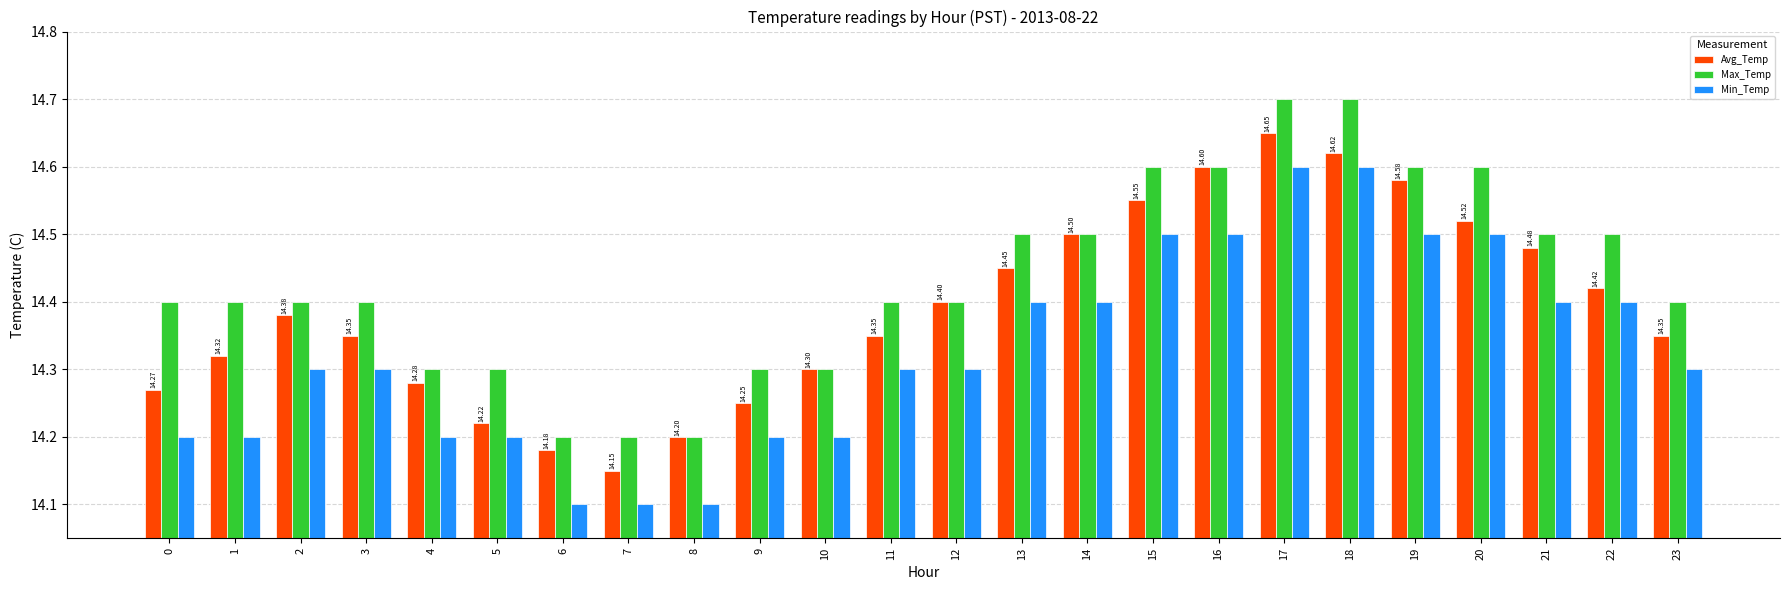

What is the difference between the maximum and second lowest values in the Avg_Temp series?

0.5